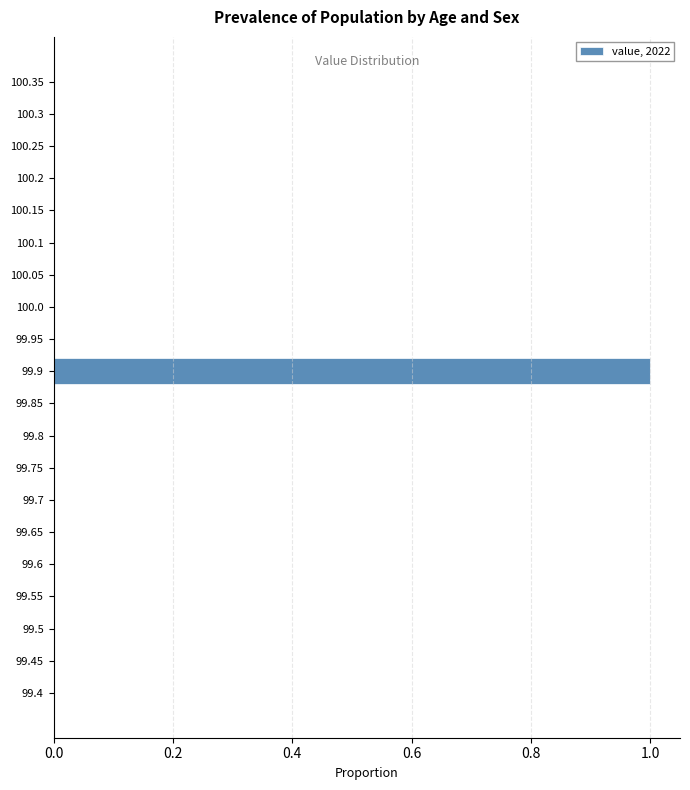

Reading bottom to top, extract all data points from this chart.

99.4=0	99.45=0	99.5=0	99.55=0	99.6=0	99.65=0	99.7=0	99.75=0	99.8=0	99.85=0	99.9=1	99.95=0	100.0=0	100.05=0	100.1=0	100.15=0	100.2=0	100.25=0	100.3=0	100.35=0